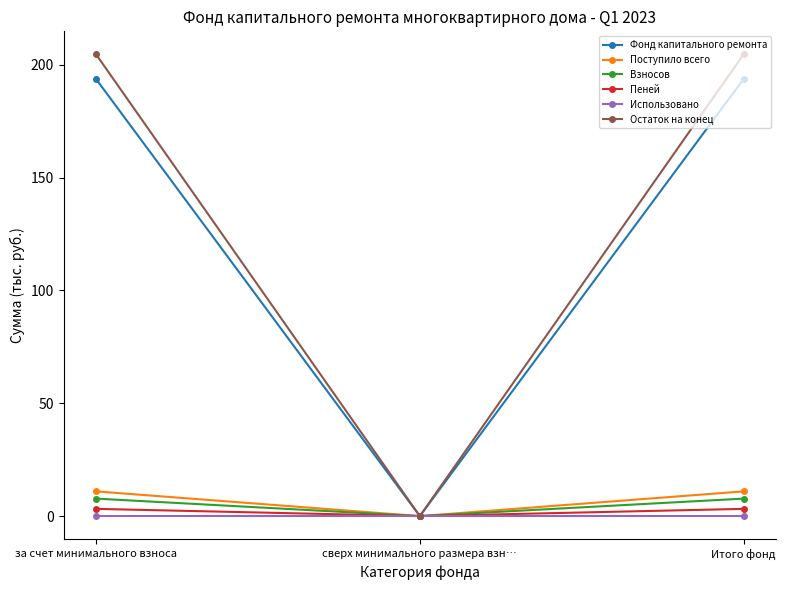

What position from the right is сверх минимального размера взн…?

2